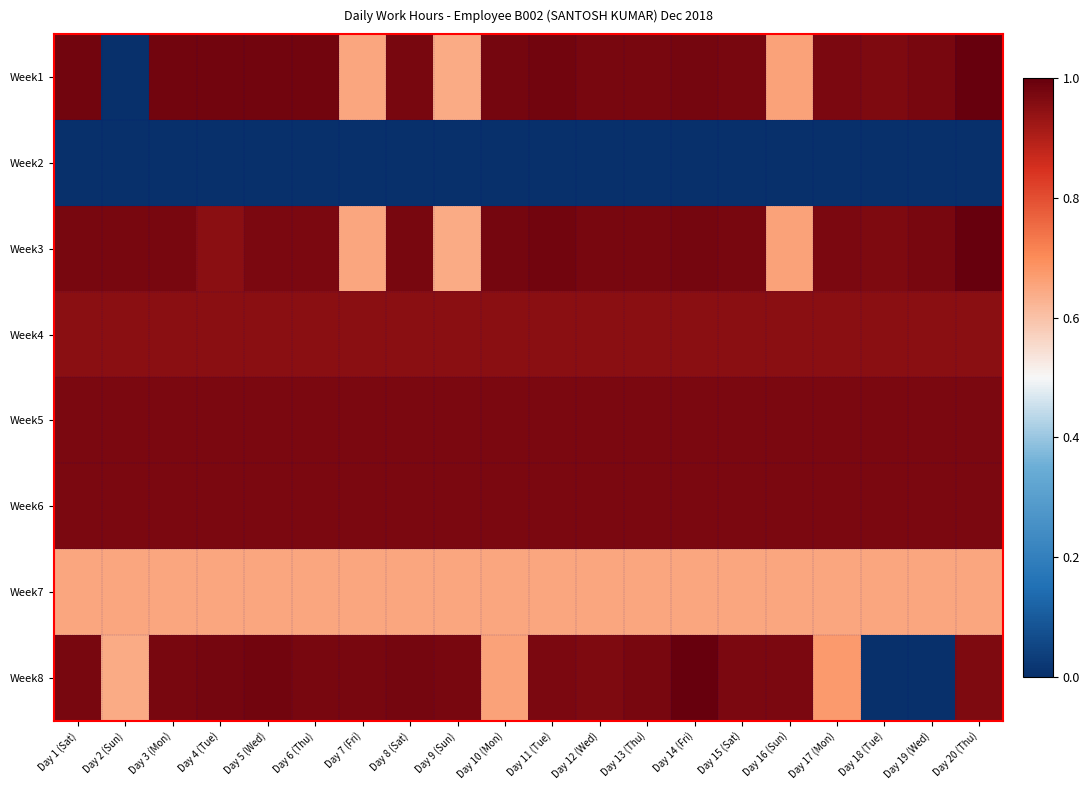

Which series has the widest spread of values?

Week1